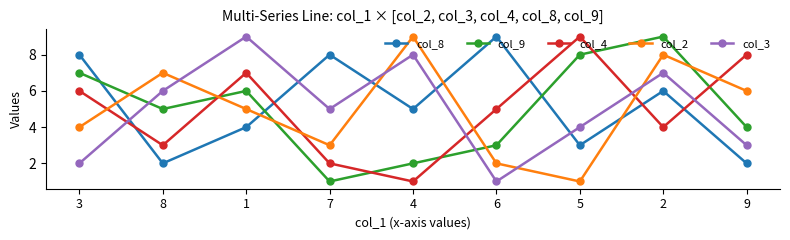

What is the difference between the col_3 values at 3 and 6?

1